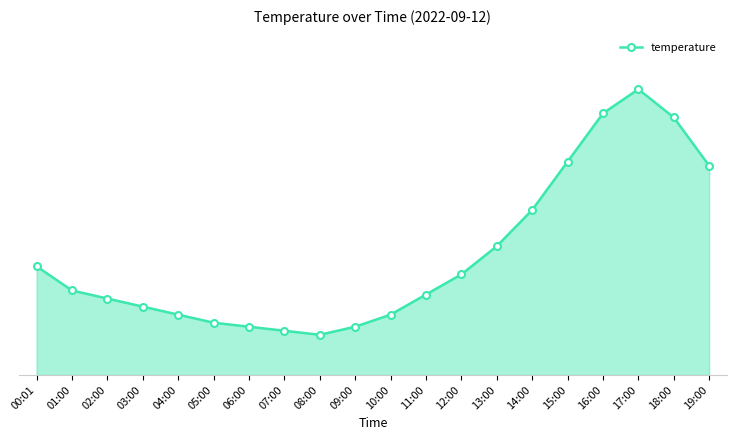

Rank the categories by value from lowest to highest.

08:00, 07:00, 06:00, 09:00, 05:00, 04:00, 10:00, 03:00, 02:00, 11:00, 01:00, 12:00, 00:01, 13:00, 14:00, 19:00, 15:00, 18:00, 16:00, 17:00